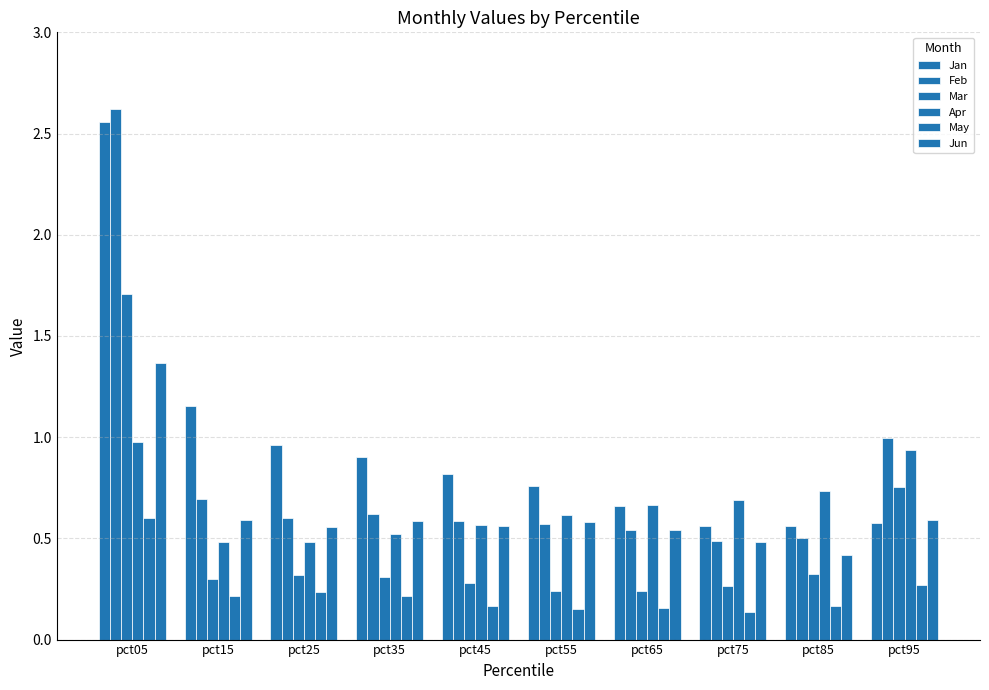

At how many categories does at least one series exceed 0?

10